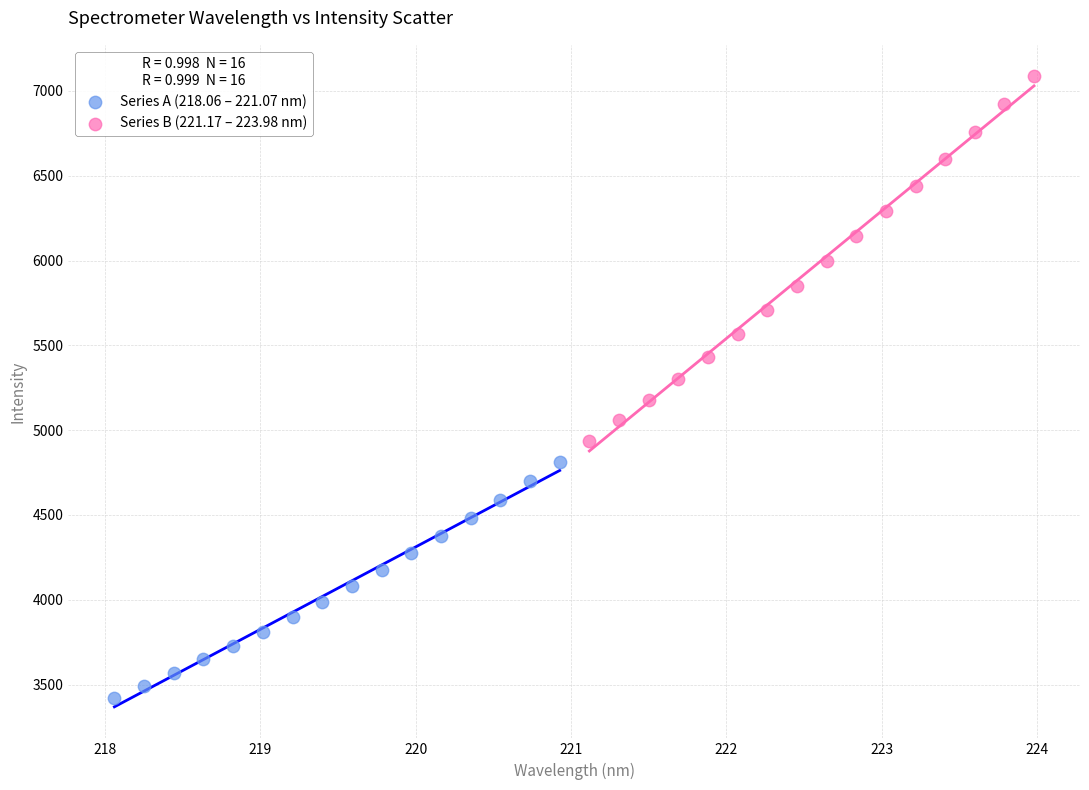

Which series has the widest spread of Y values?

Series B (221.17 – 223.98 nm)